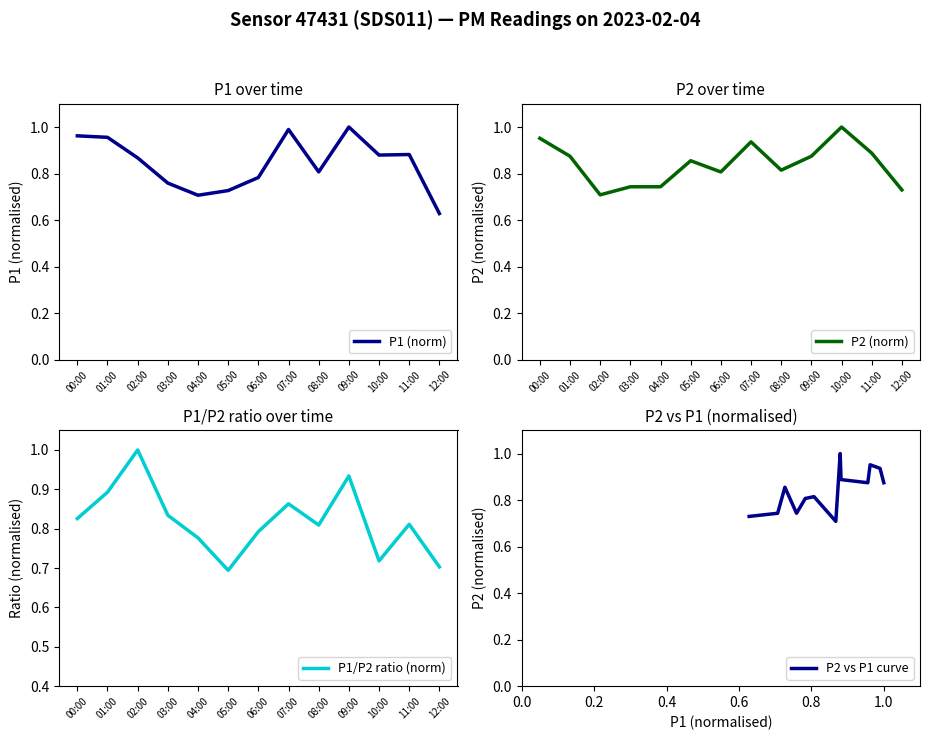

What is the maximum value for P2 (norm)?

1.0